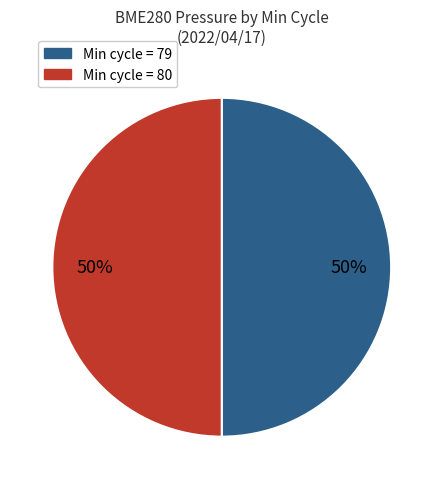

Count the number of slices in the pie.

2